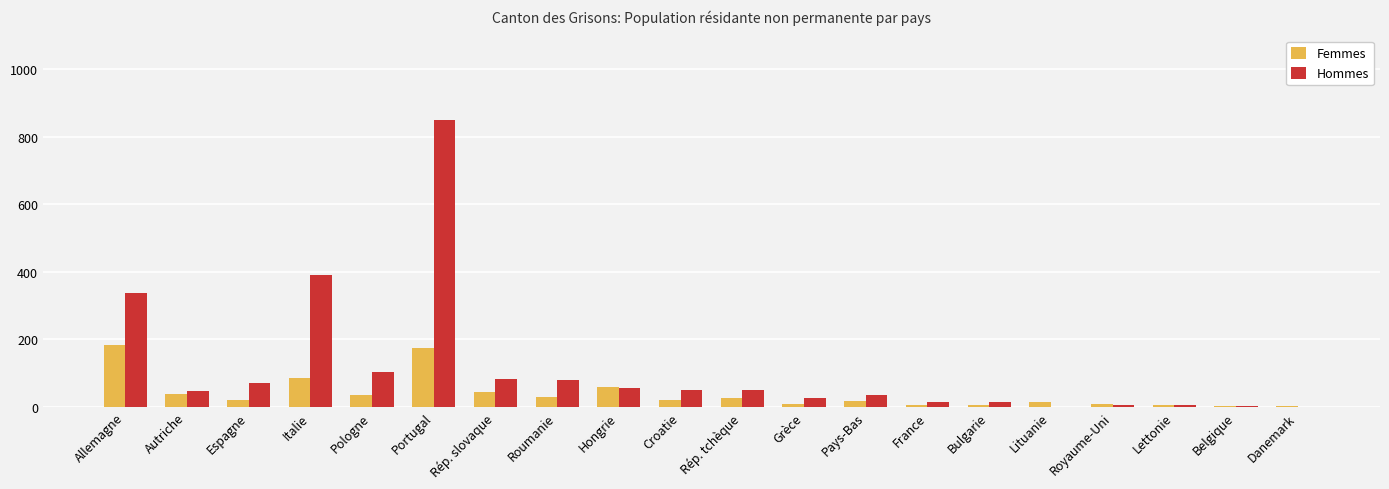

True or false: Femmes has a value of 27 at Rép. tchèque.

True